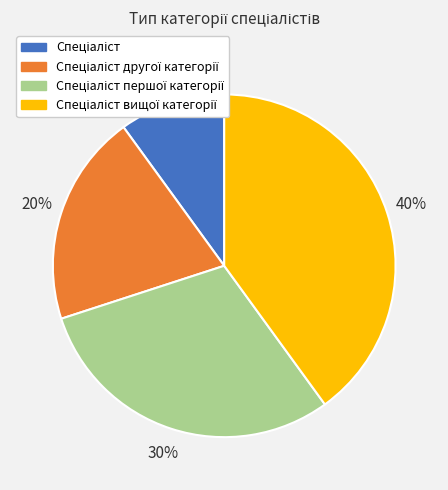

To the nearest percent, what is the average slice percentage?

25%